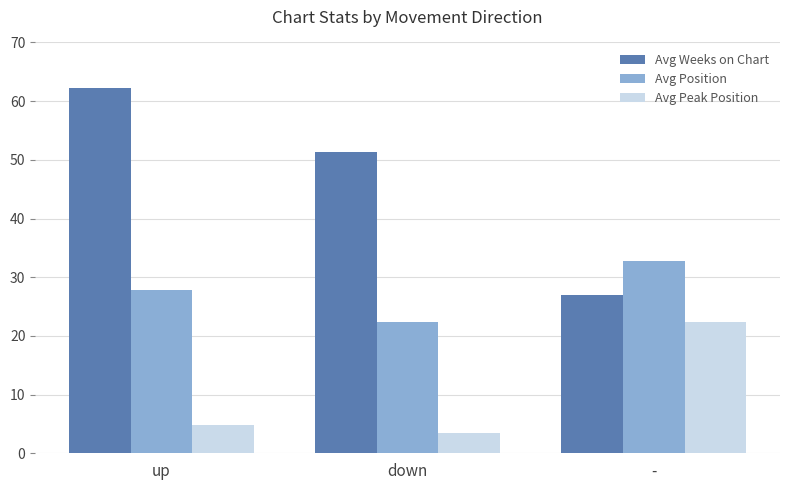

Are the bars grouped side by side (vs. stacked)?

Yes